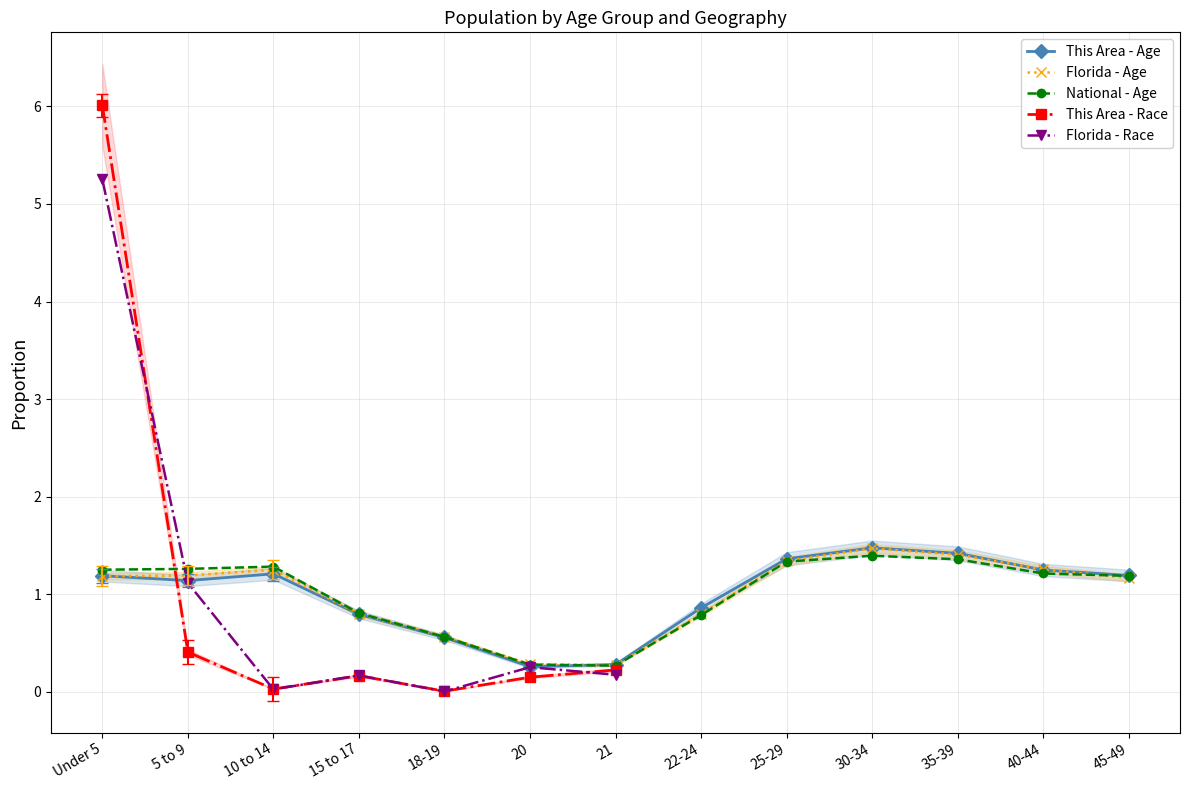

What is the label of the 3rd point from the left?

10 to 14